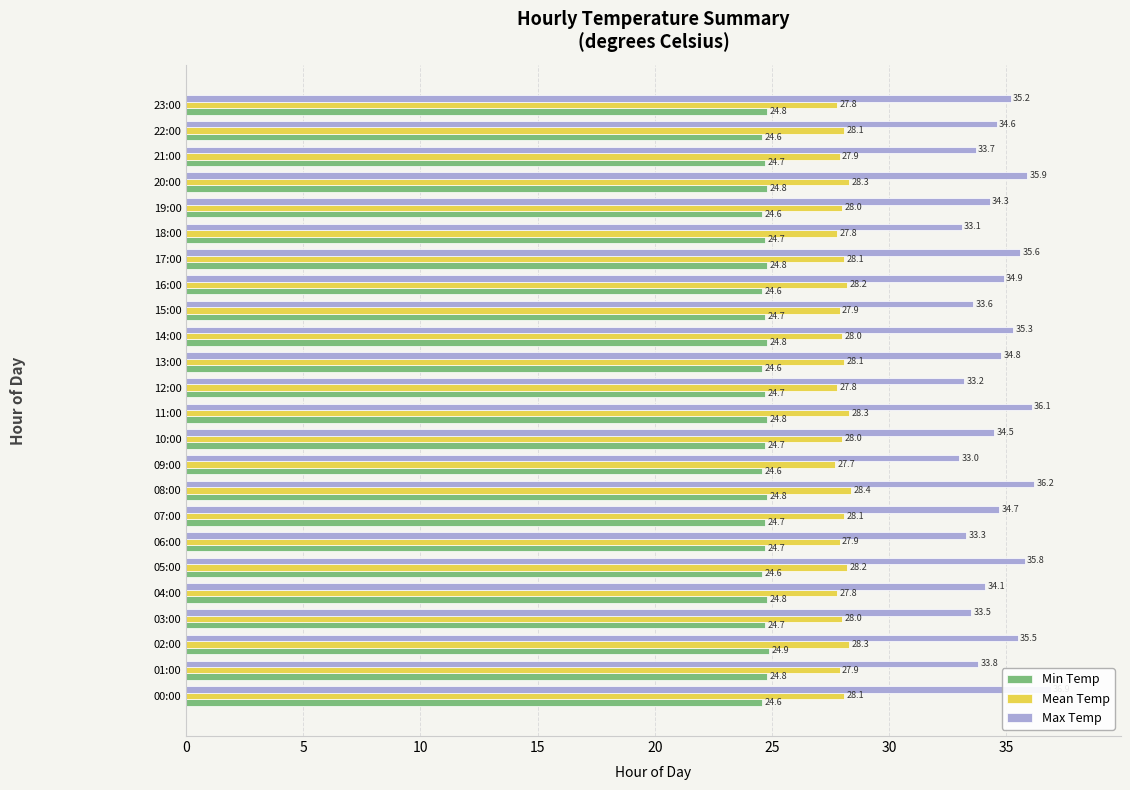

Is the value of Mean Temp at 17:00 greater than the value of Min Temp at 04:00?

Yes